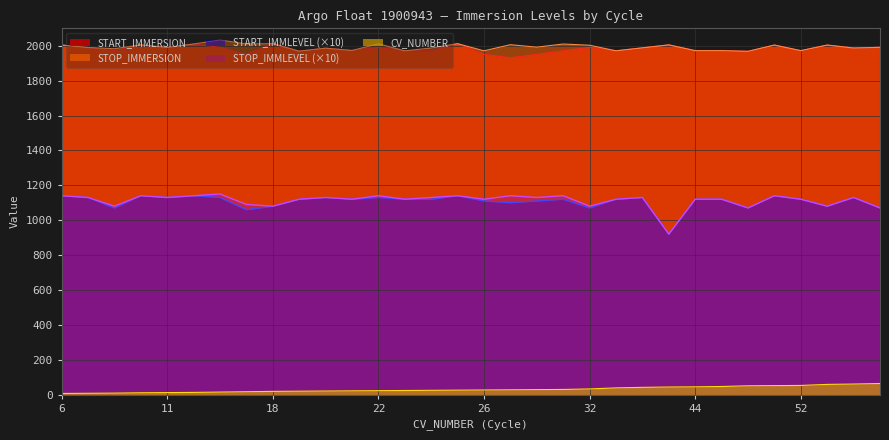

At how many categories does at least one series exceed 1588?

32